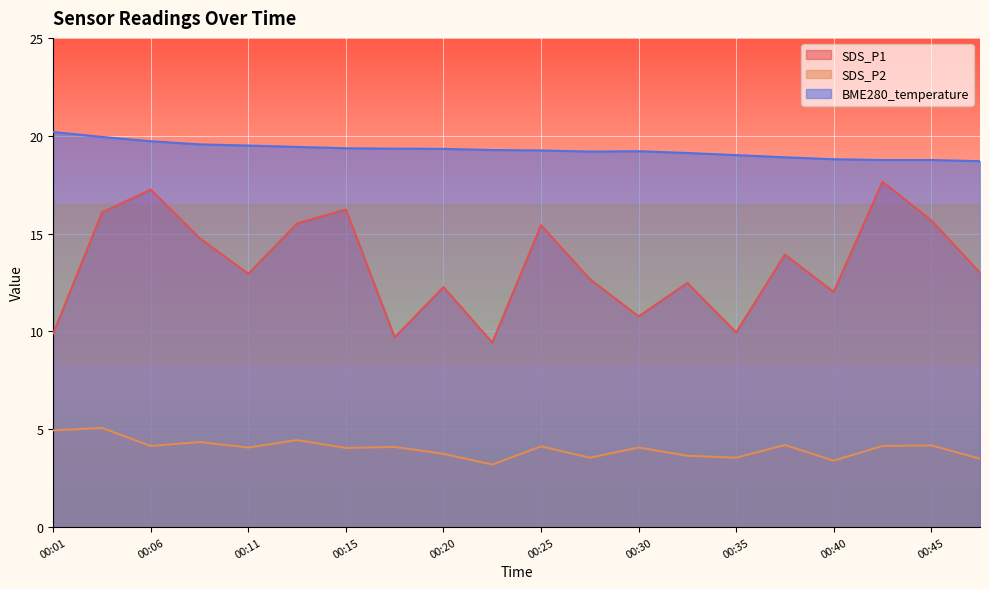

What are all the series names shown in the legend?

SDS_P1, SDS_P2, BME280_temperature